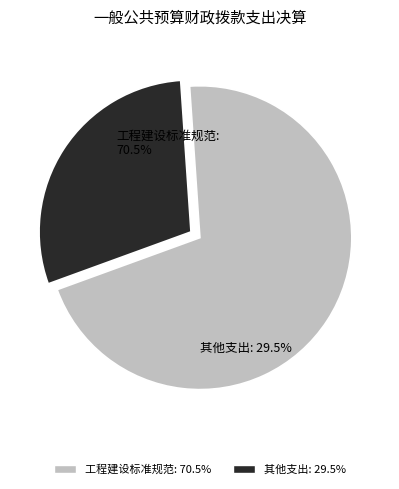

What portion of the pie excludes 工程建设标准规范编制与监管?

29.5%